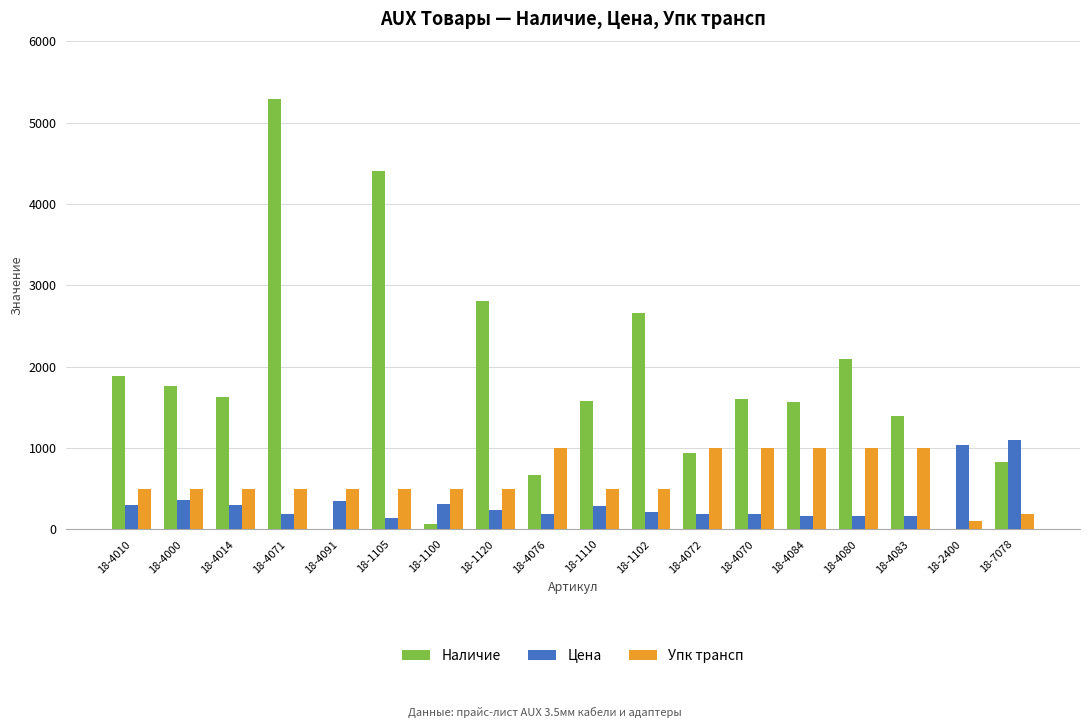

Which series has the largest total across all categories?

Наличие